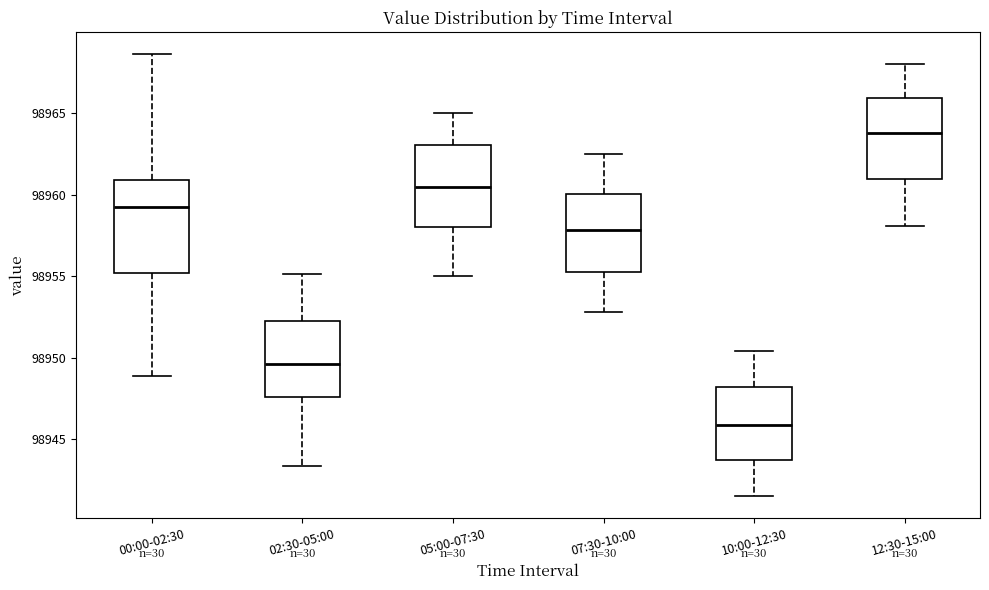

Reading left to right, read every box against the y-axis: the position of its median line, the range the box covers, and the ends of its whiskers. The values are not printed on the chart, so give them approximately, as read against the axis.

00:00-02:30: median 98959.0, box 98955.0 to 98961.0, whiskers 98949.0 to 98968.5
02:30-05:00: median 98949.5, box 98947.5 to 98952.0, whiskers 98943.5 to 98955.0
05:00-07:30: median 98960.5, box 98958.0 to 98963.0, whiskers 98955.0 to 98965.0
07:30-10:00: median 98958.0, box 98955.5 to 98960.0, whiskers 98953.0 to 98962.5
10:00-12:30: median 98946.0, box 98943.5 to 98948.0, whiskers 98941.5 to 98950.5
12:30-15:00: median 98964.0, box 98961.0 to 98966.0, whiskers 98958.0 to 98968.0